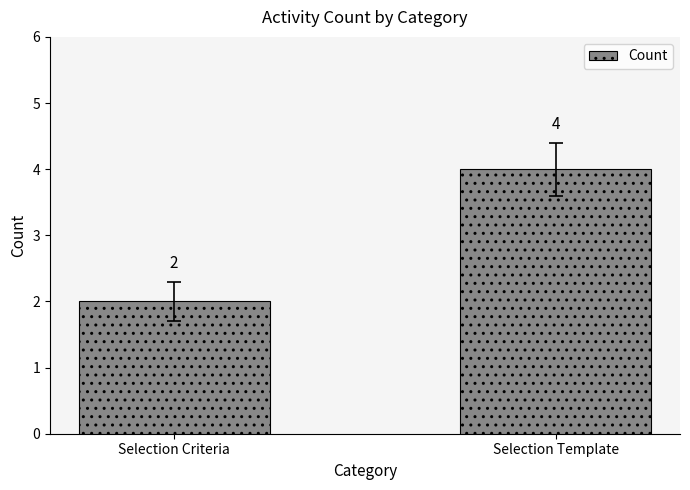

True or false: the data shows 4 at Selection Template.

True